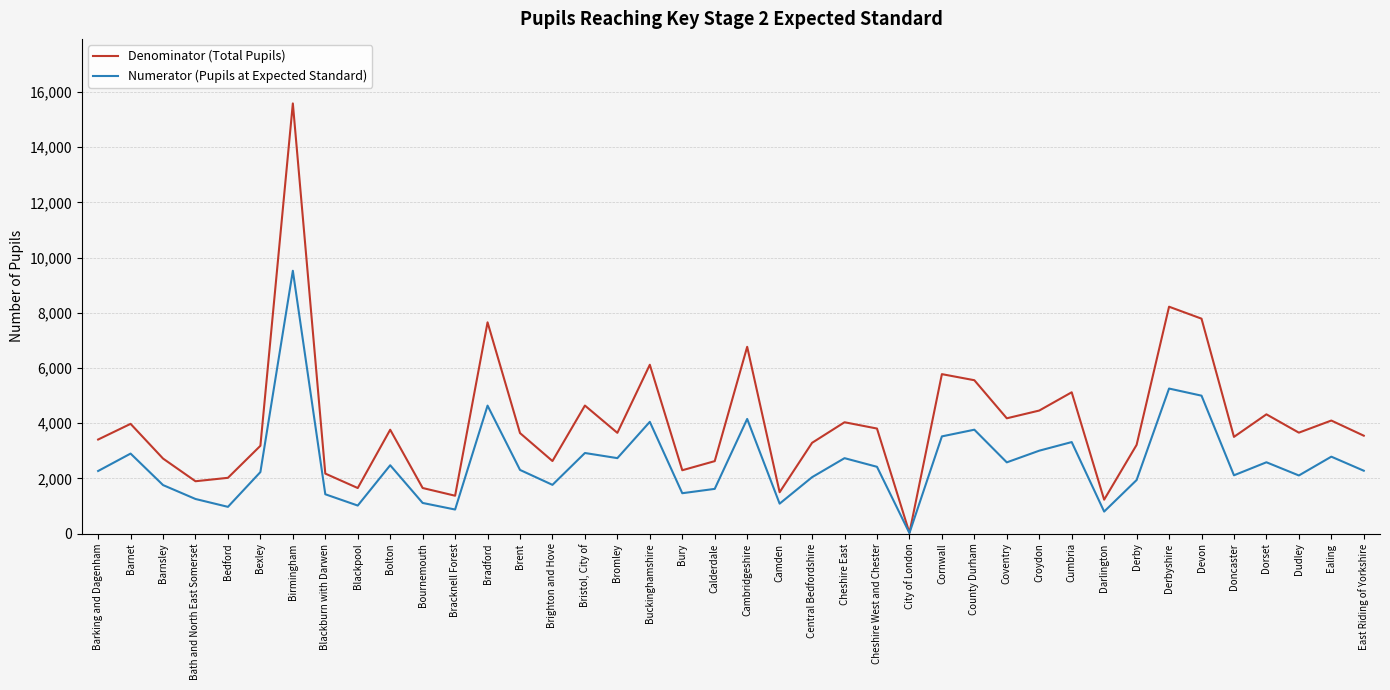

Is it true that Denominator (Total Pupils) equals 3291 at Central Bedfordshire?

True